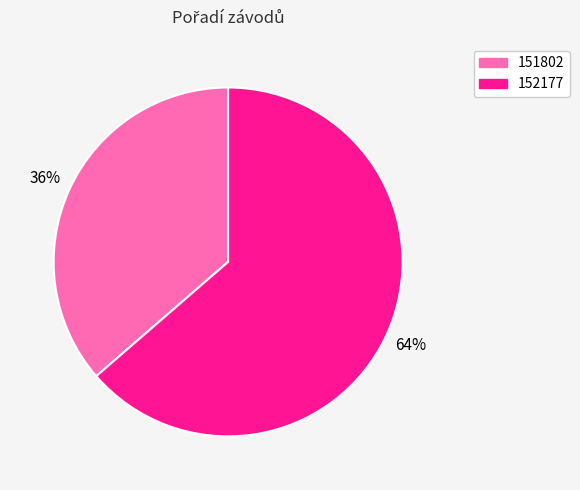

Is it true that 152177 is 64% of the pie?

True